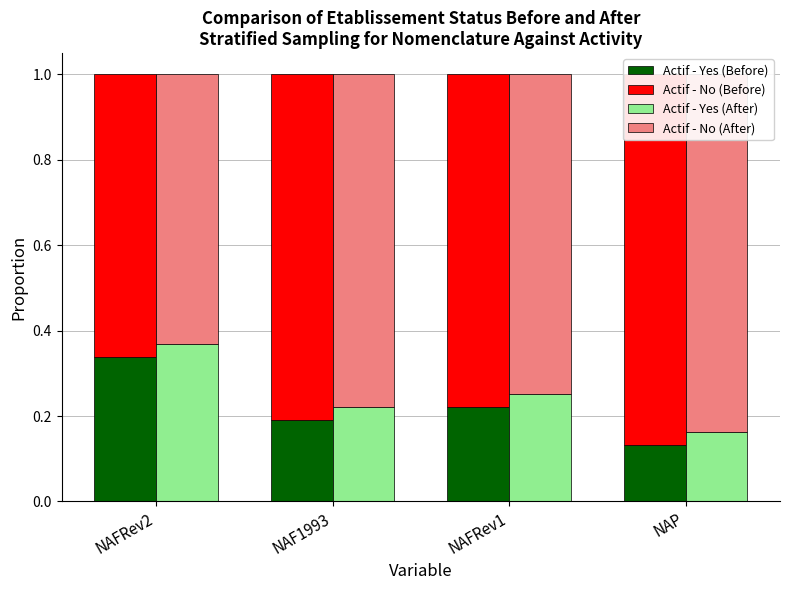

List the series in order of their peak value, lowest first.

Actif - Yes (Before), Actif - Yes (After), Actif - No (After), Actif - No (Before)